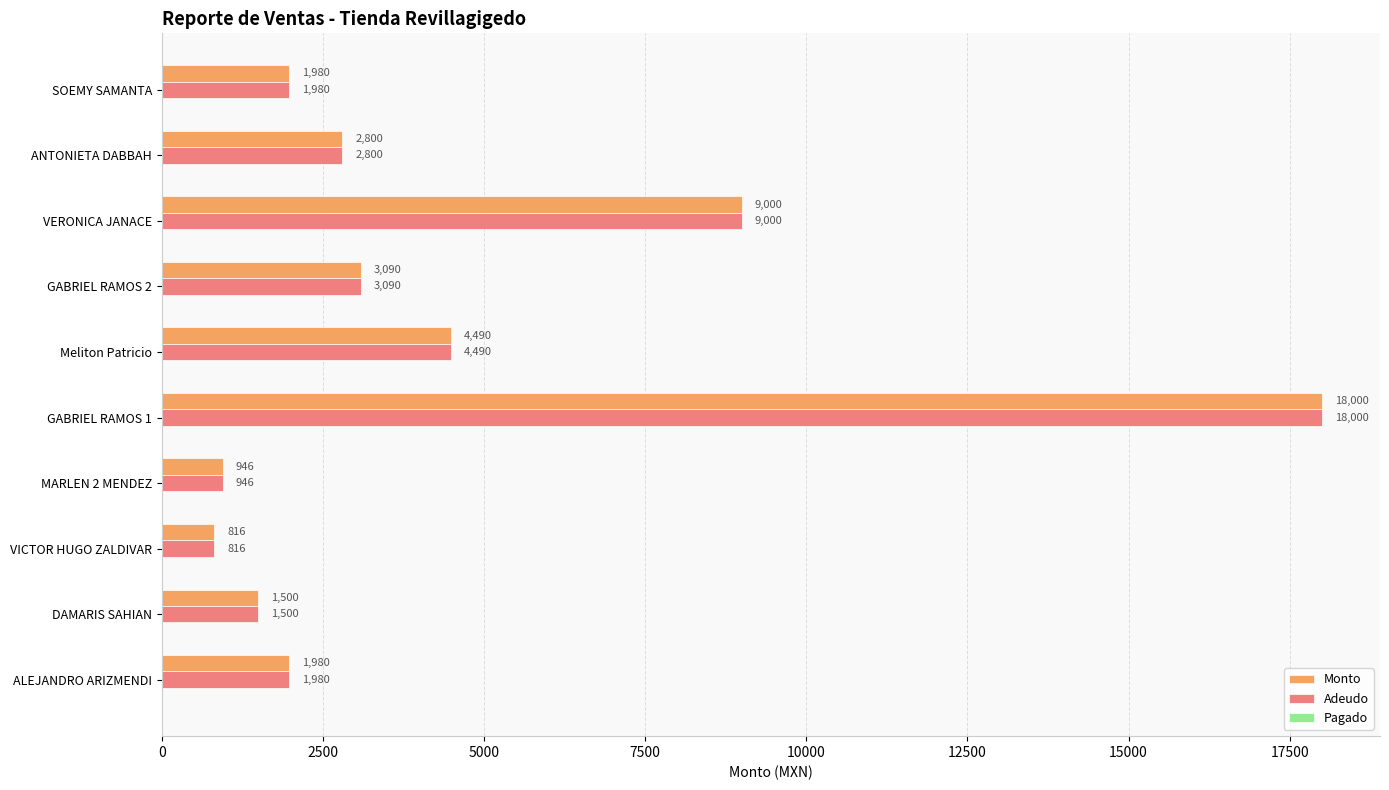

What is the smallest value displayed?

816